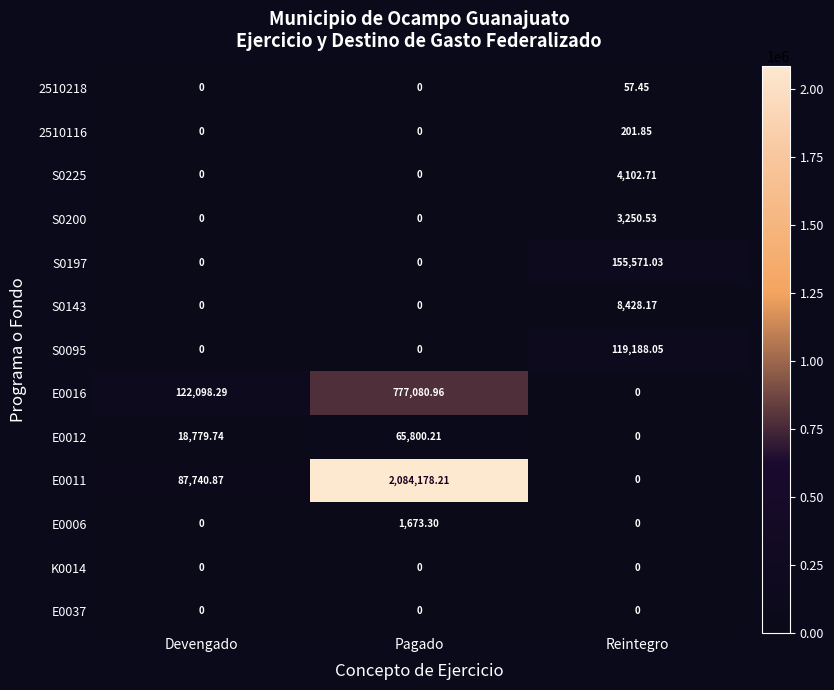

Which category has the highest value in the E0012 series?

Pagado